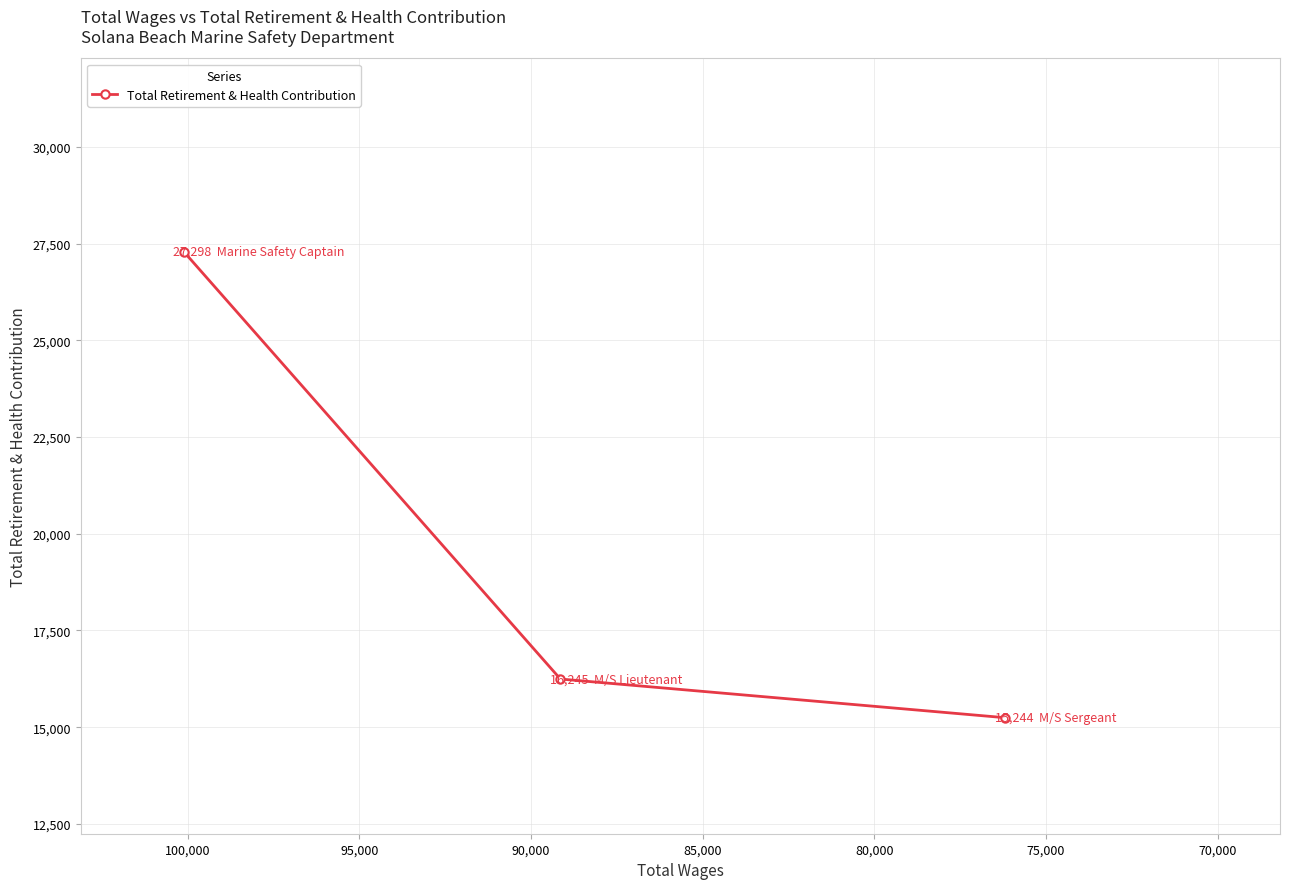

Reading left to right, list all the values displayed in this chart.

27298	16245	15244